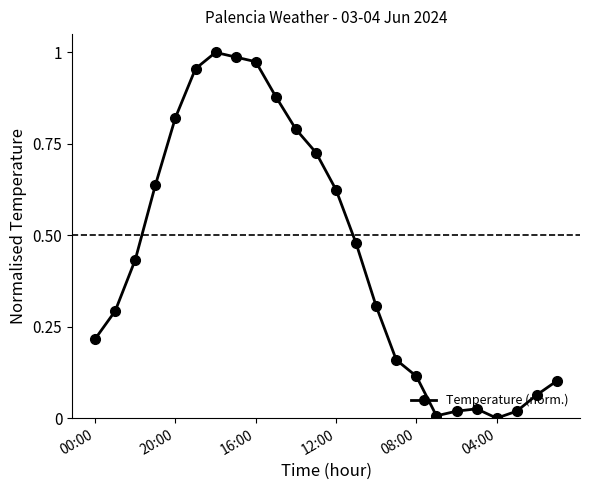

True or false: the data has more than 0 interior local peaks.

True